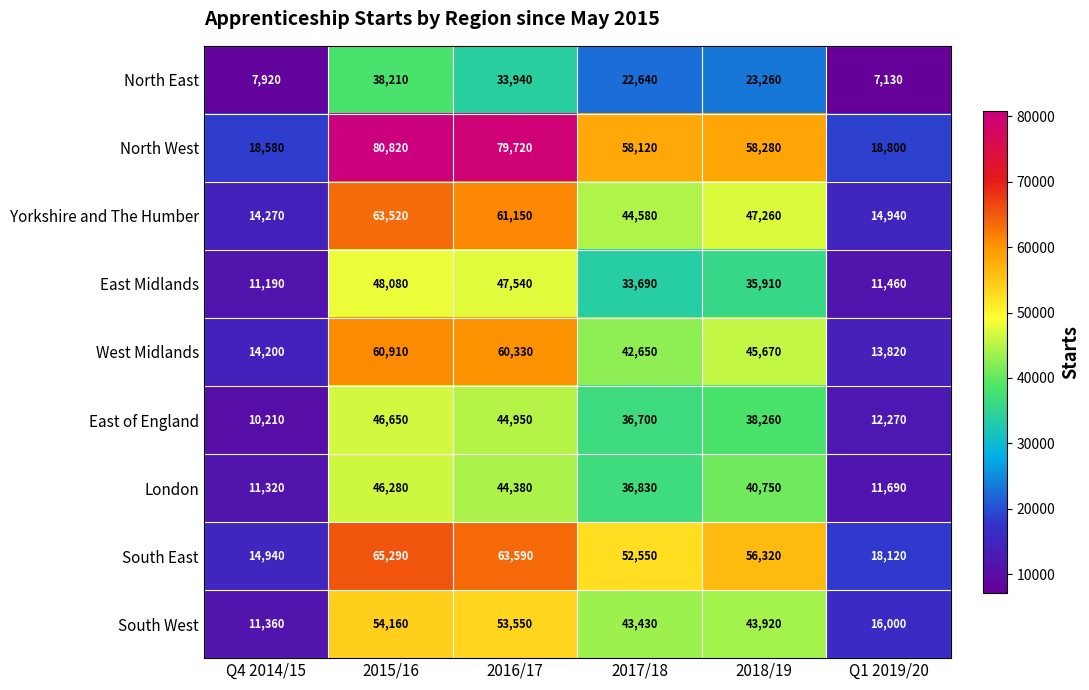

At which label is South East closest to 40115?

2017/18